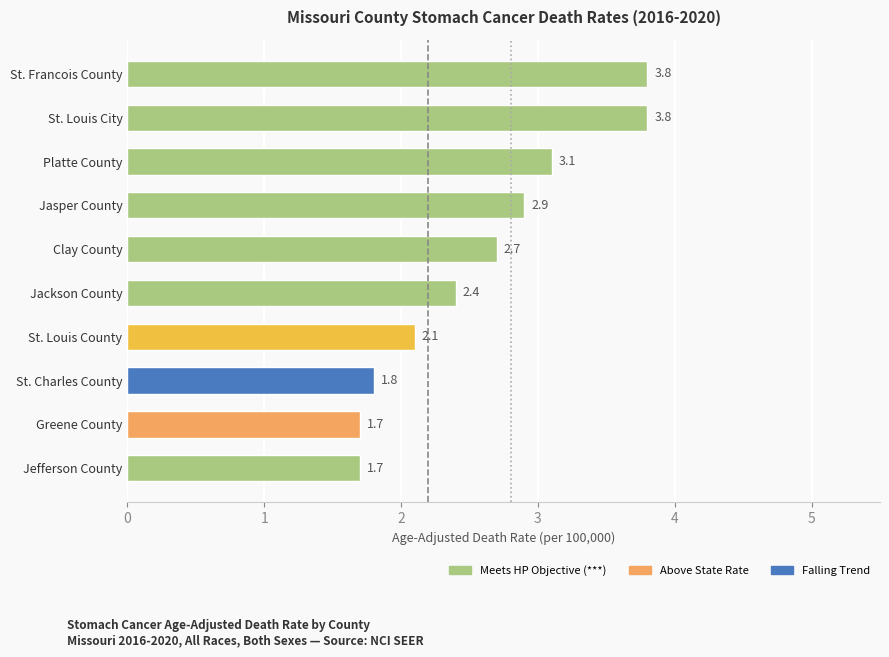

Count the number of values greater than 2.

7